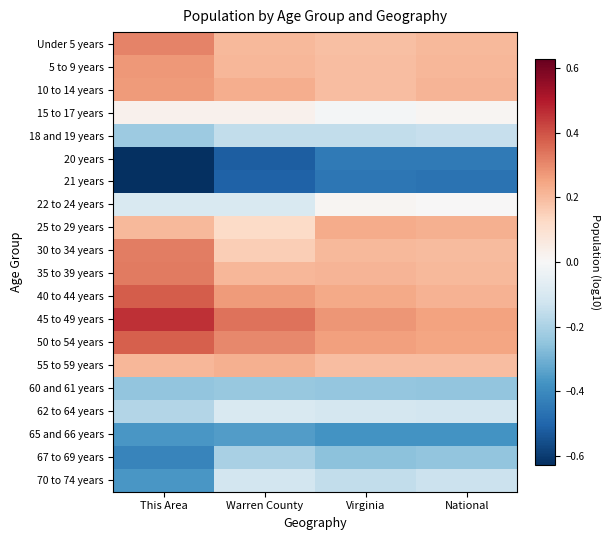

At how many categories does at least one series exceed 0?

4